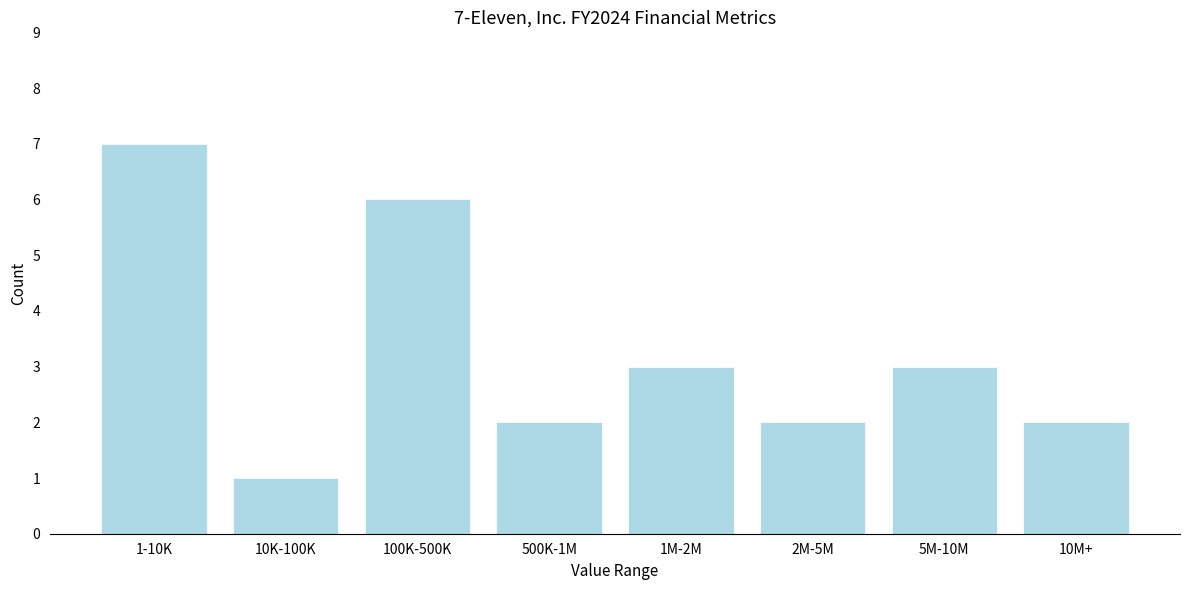

Reading left to right, transcribe all the data shown in this chart.

1-10K=7	10K-100K=1	100K-500K=6	500K-1M=2	1M-2M=3	2M-5M=2	5M-10M=3	10M+=2